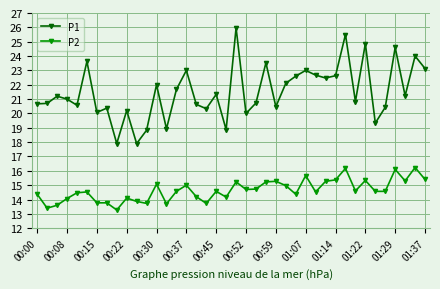

True or false: P1 has more than 0 interior local peaks.

True